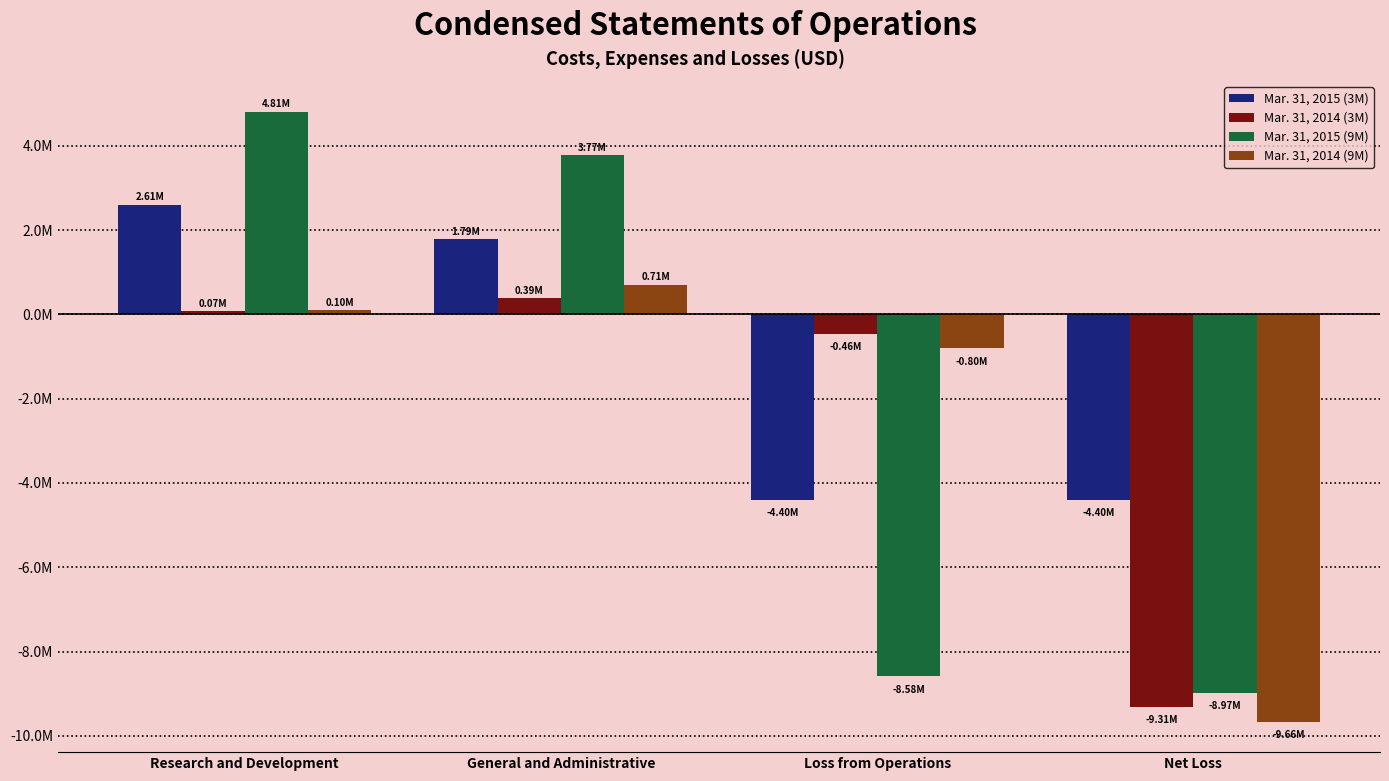

The Mar. 31, 2014 (9M) series shows -802596 at Loss from Operations. True or false?

True